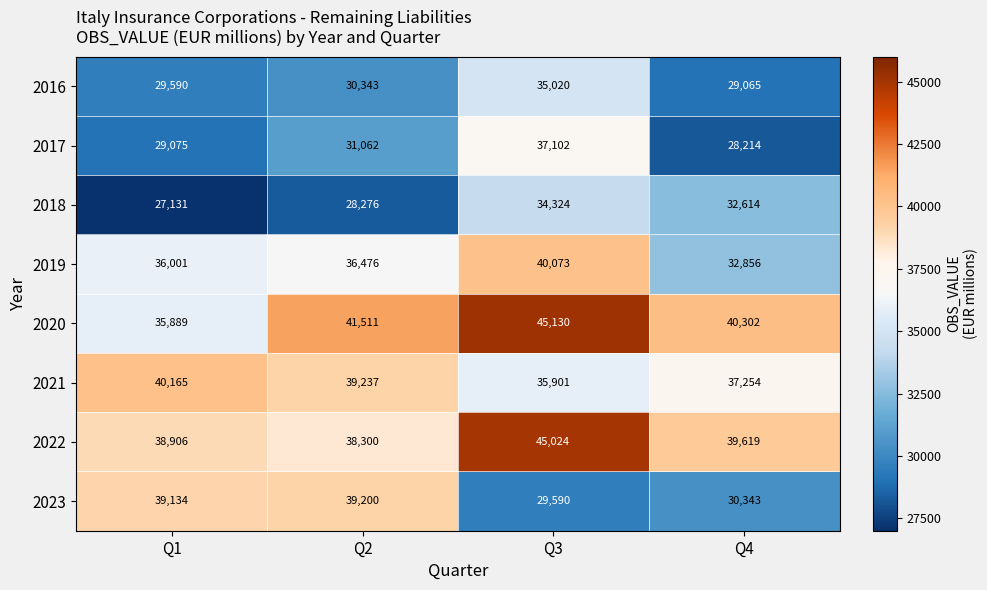

The 2016 series shows 30343 at Q2. True or false?

True